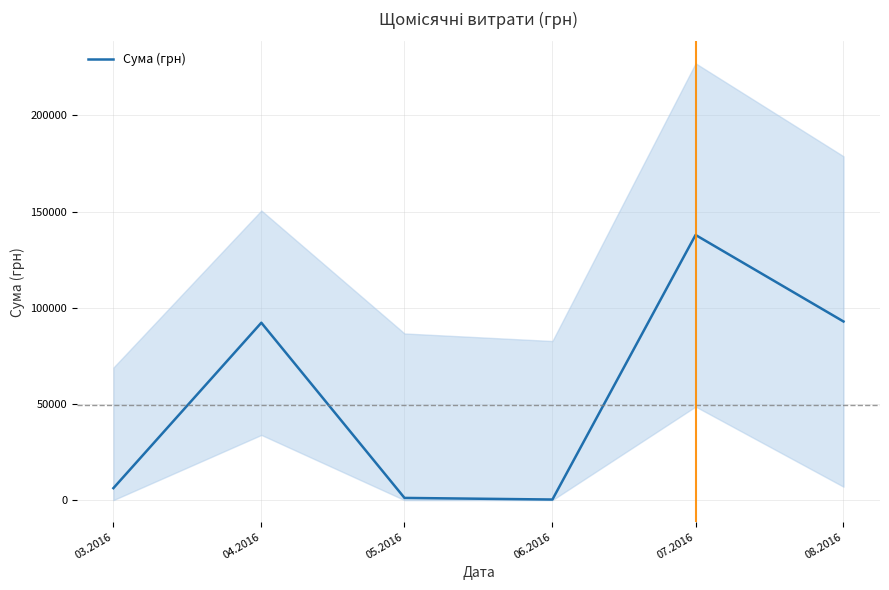

What is the label of the 2nd point from the left?

04.2016